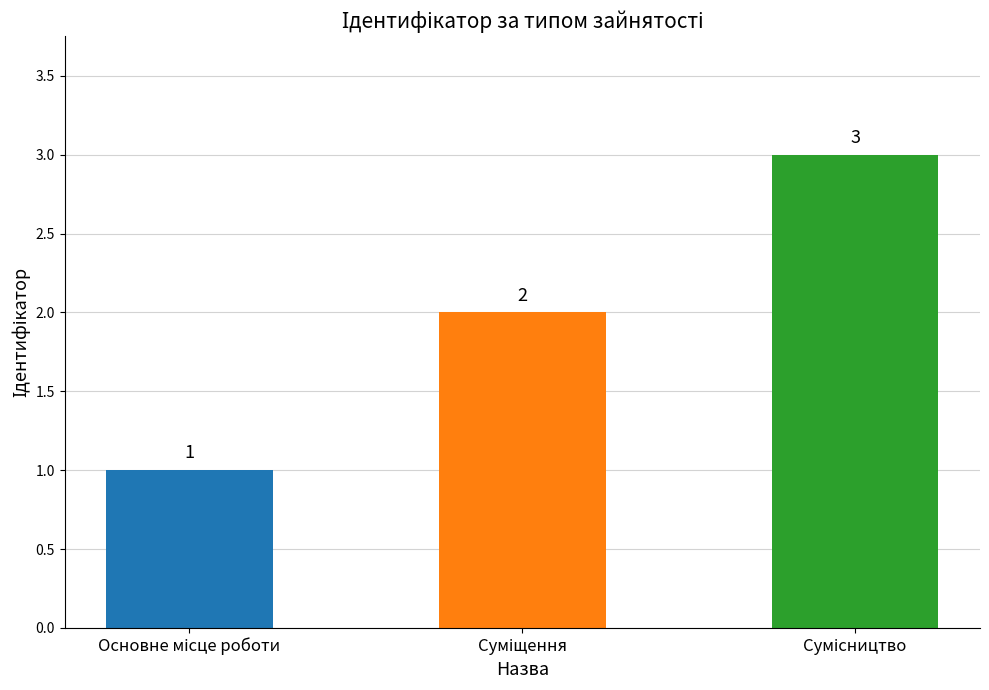

What is the smallest value displayed?

1